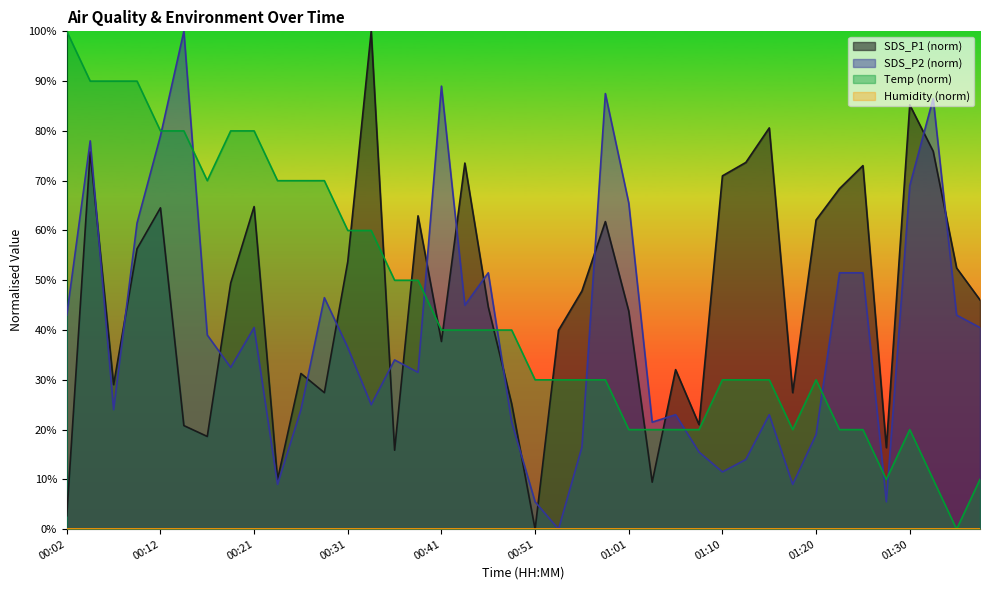

What is the sum of the SDS_P2 values at 00:14 and 01:37?

140.5